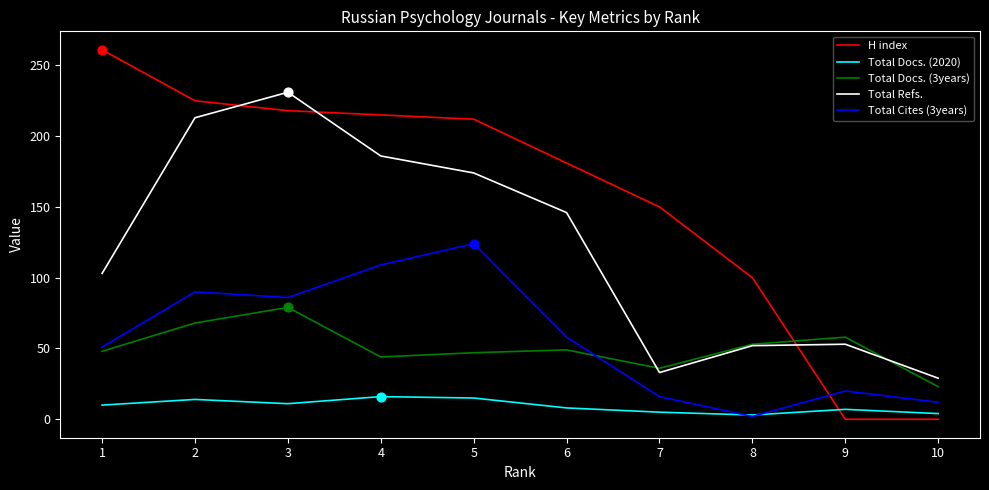

At which category is the sum across all series the highest?

3